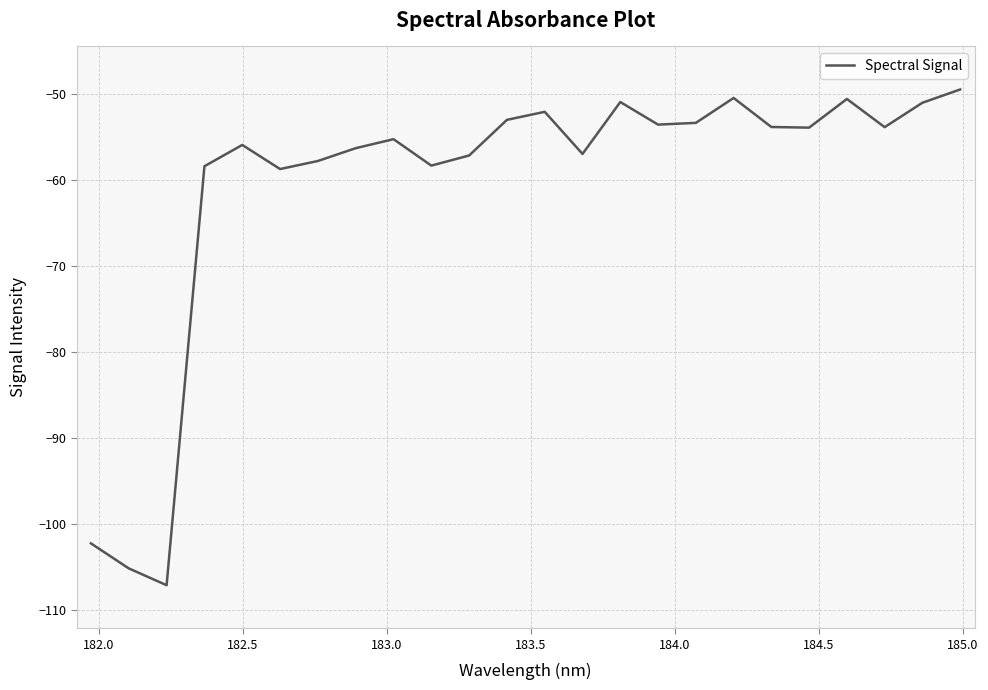

What is the minimum value shown in the chart?

-107.1